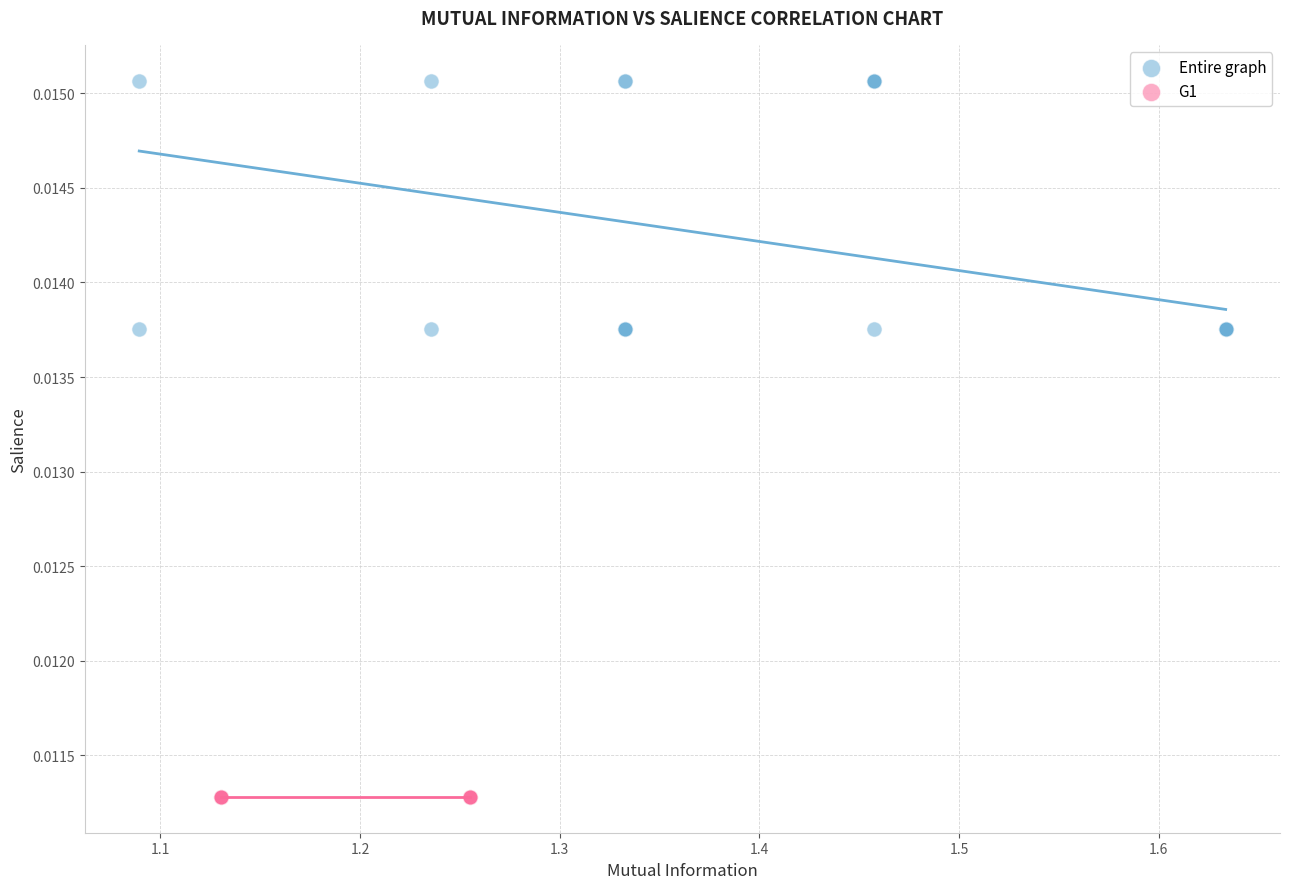

Which series contains the highest Y value?

Entire graph